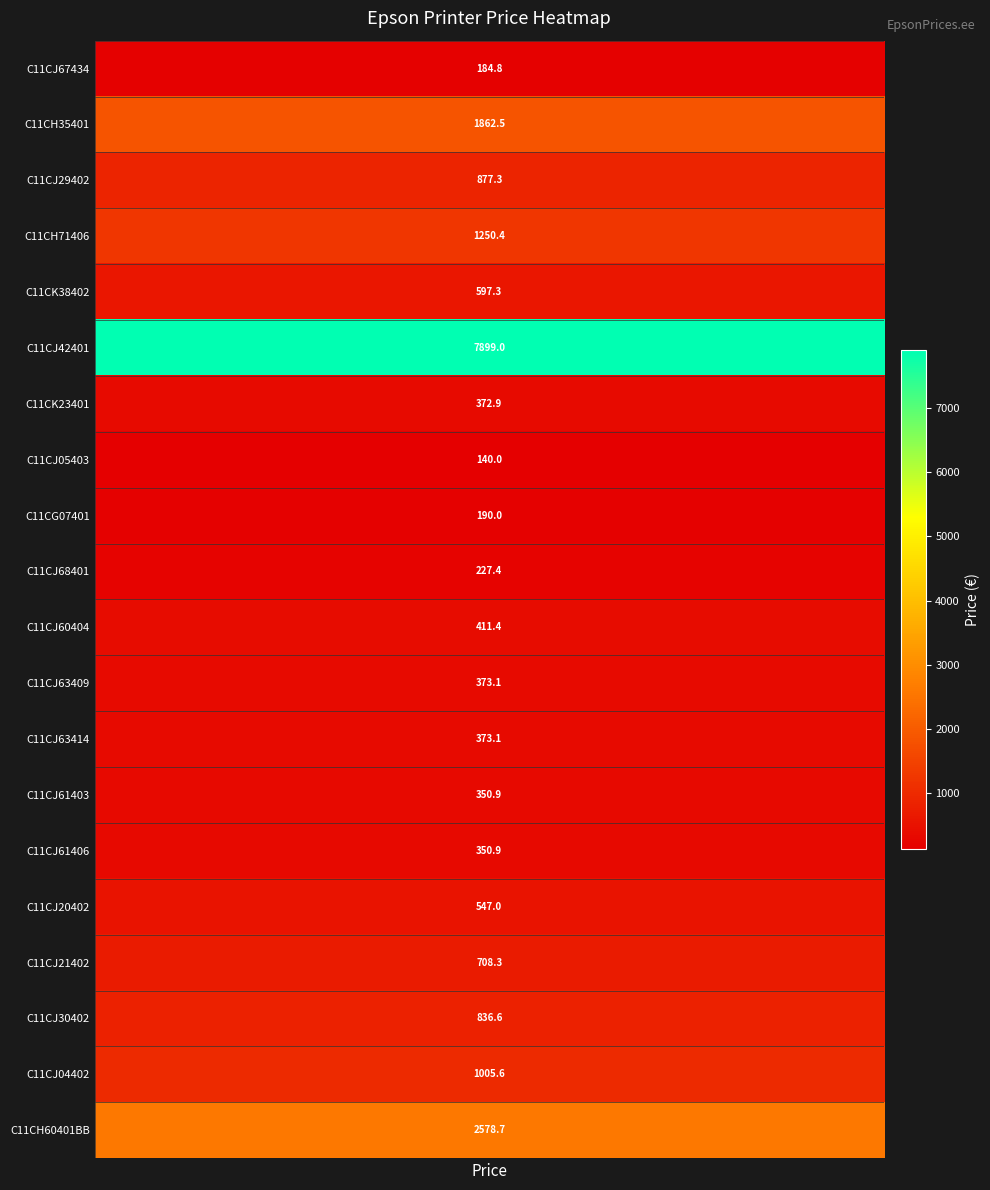

Reading left to right, what are all the values shown in this chart?

C11CJ67434=184.8	C11CH35401=1862.5	C11CJ29402=877.3	C11CH71406=1250.4	C11CK38402=597.3	C11CJ42401=7899.0	C11CK23401=372.9	C11CJ05403=140.0	C11CG07401=190.0	C11CJ68401=227.4	C11CJ60404=411.4	C11CJ63409=373.1	C11CJ63414=373.1	C11CJ61403=350.9	C11CJ61406=350.9	C11CJ20402=547.0	C11CJ21402=708.3	C11CJ30402=836.6	C11CJ04402=1005.6	C11CH60401BB=2578.7